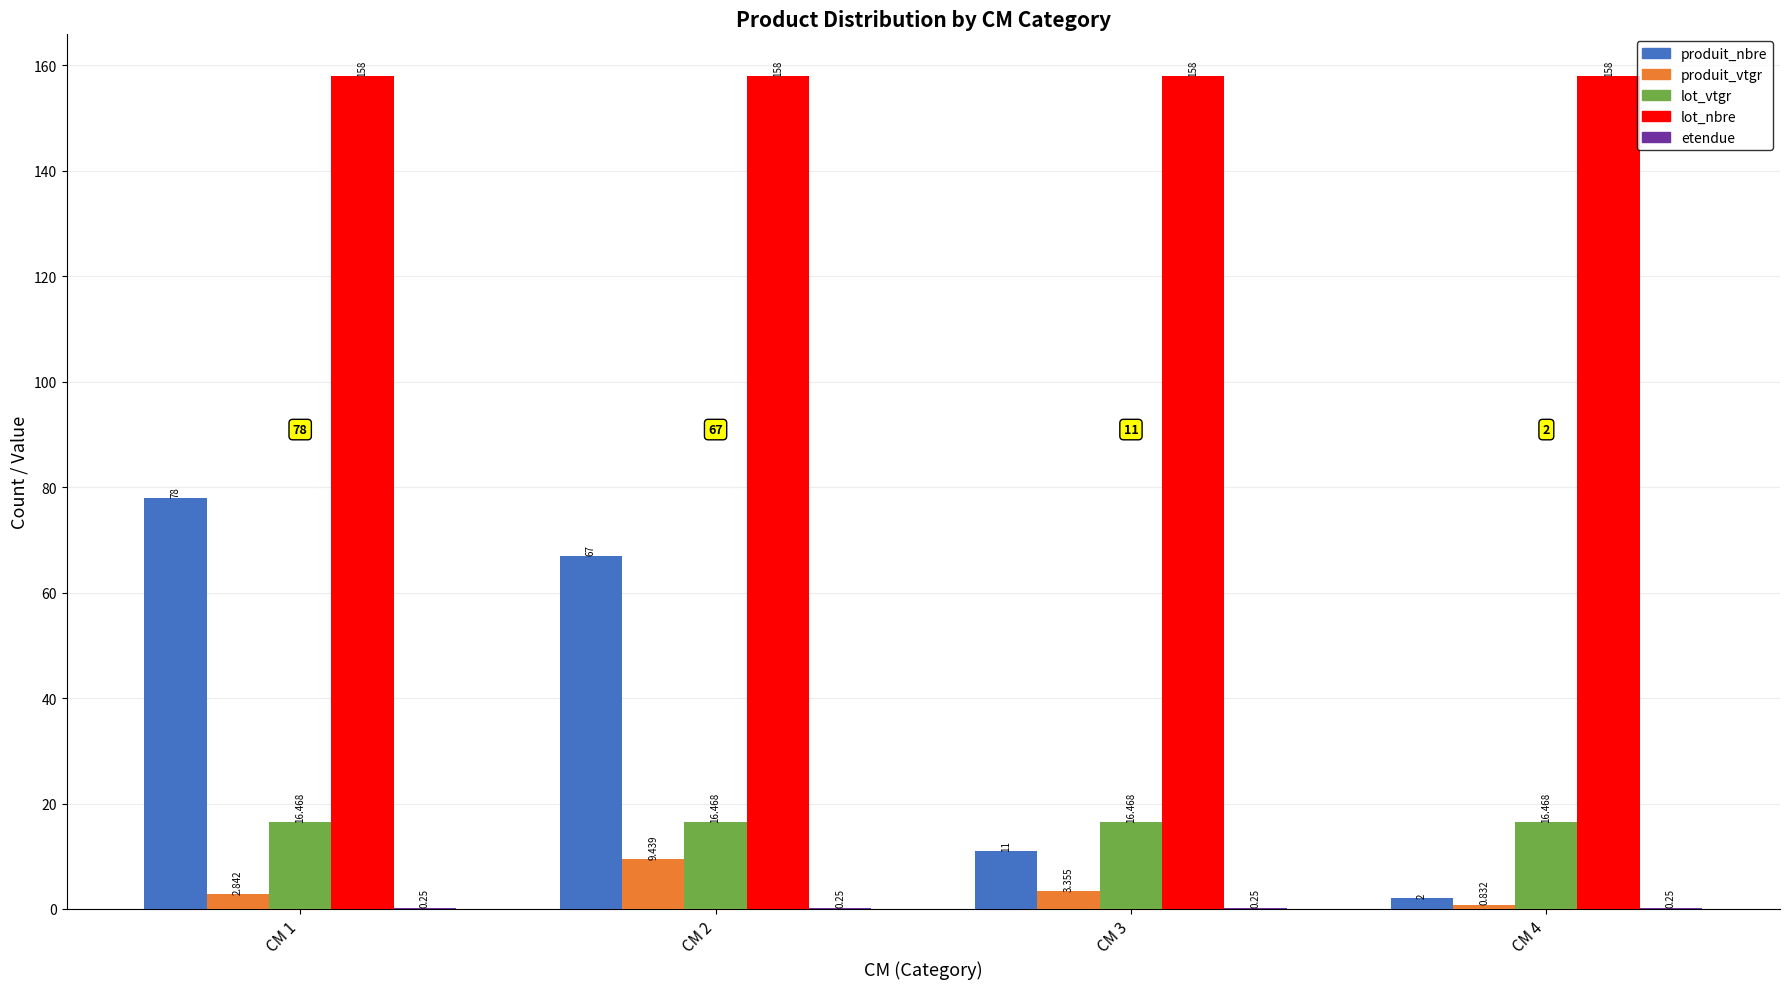

Is the value of lot_nbre at CM 4 greater than the value of produit_nbre at CM 4?

Yes